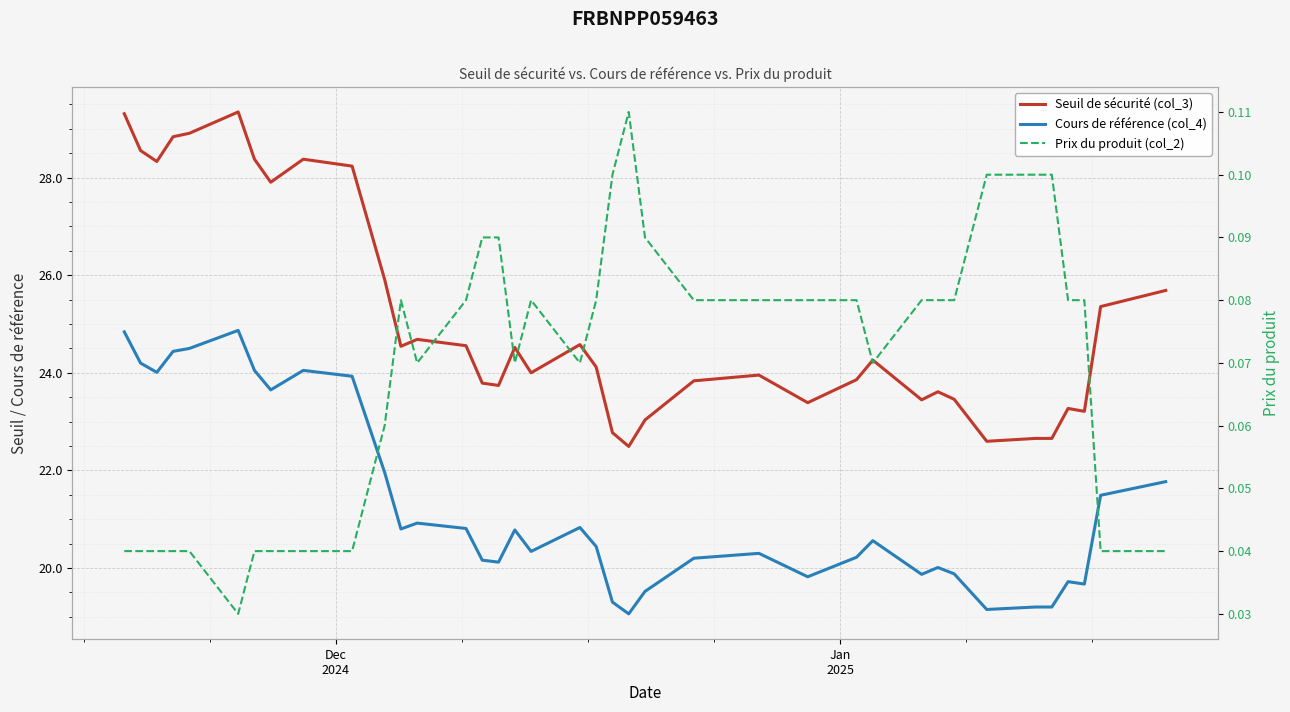

True or false: Cours de référence (col_4) and Seuil de sécurité (col_3) cross at least once.

False